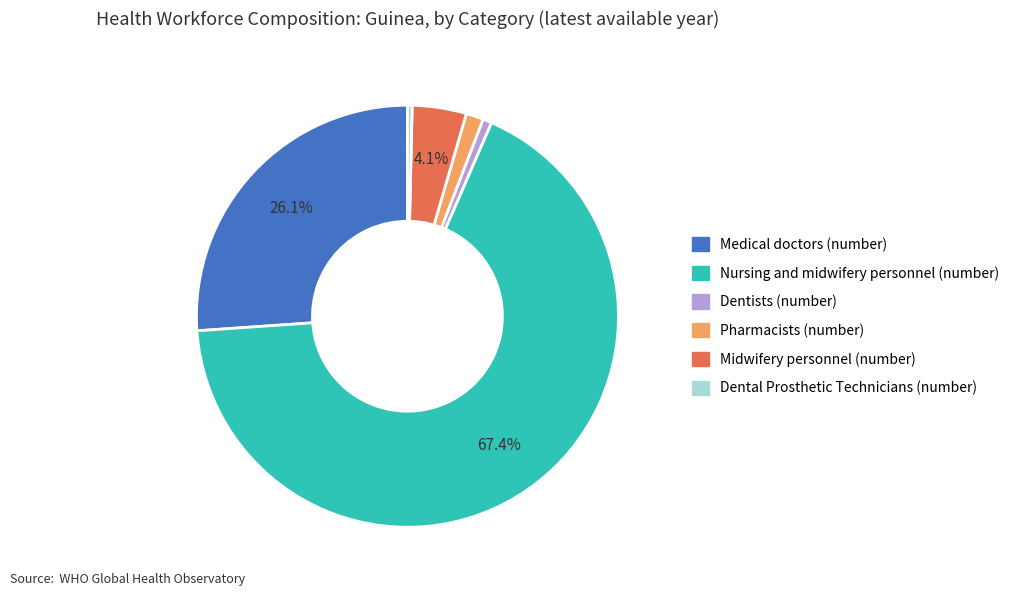

What is the majority slice?

Nursing and midwifery personnel (number)